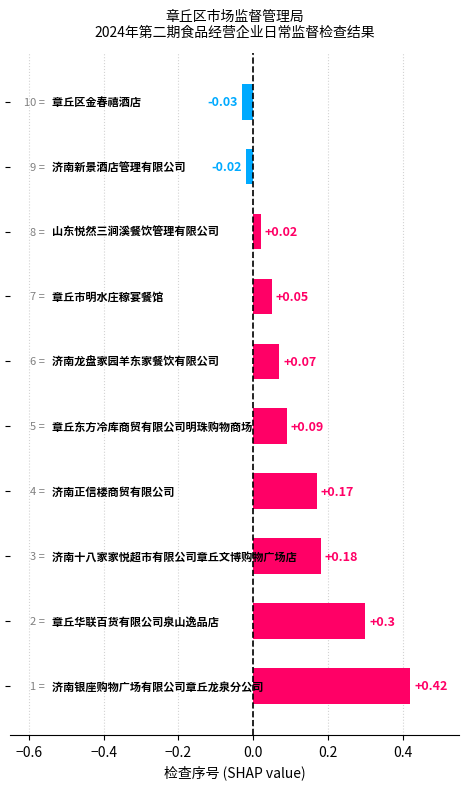

What is the maximum value shown in the chart?

0.4